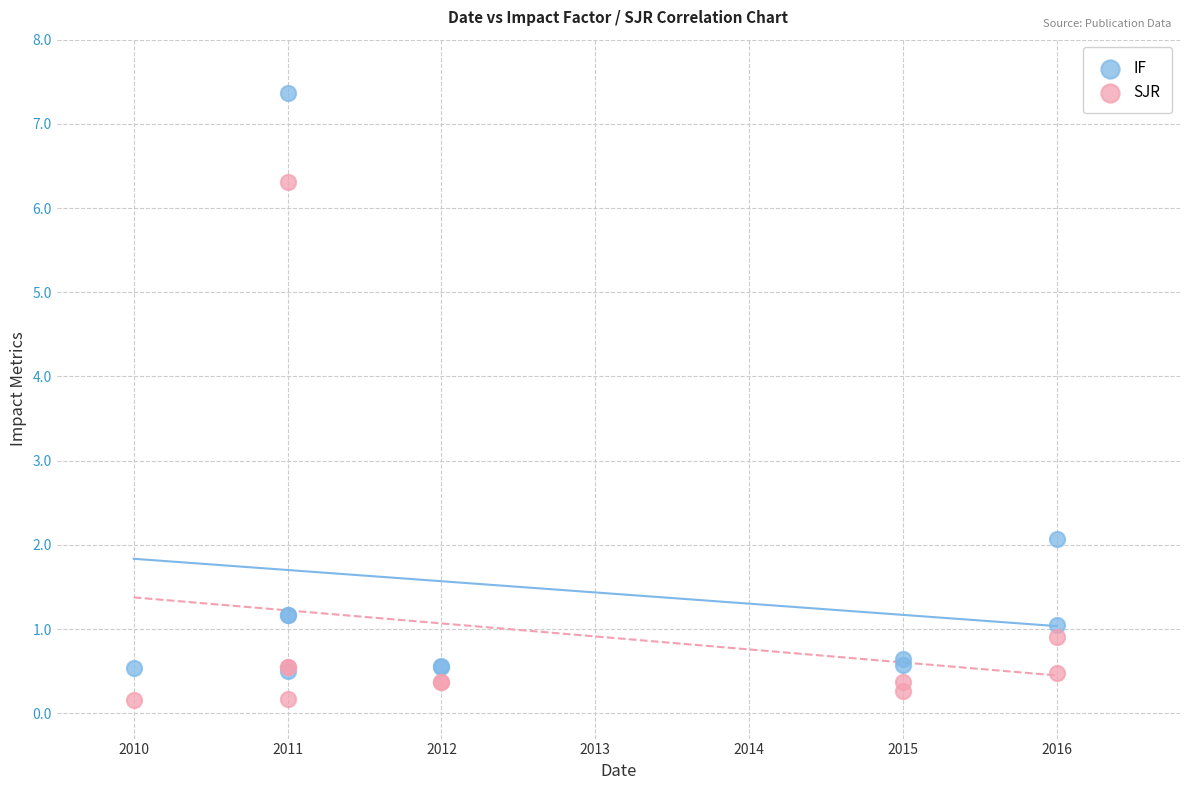

In the SJR series, what Y value is closest to 3?

0.9